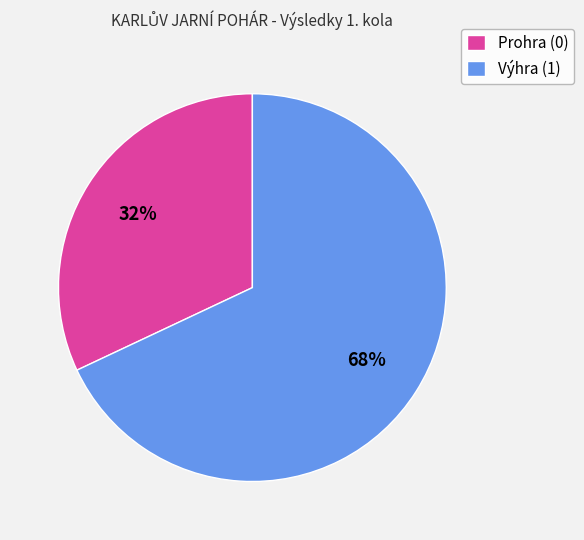

To the nearest percent, what percentage of the pie is Výhra (1)?

68%